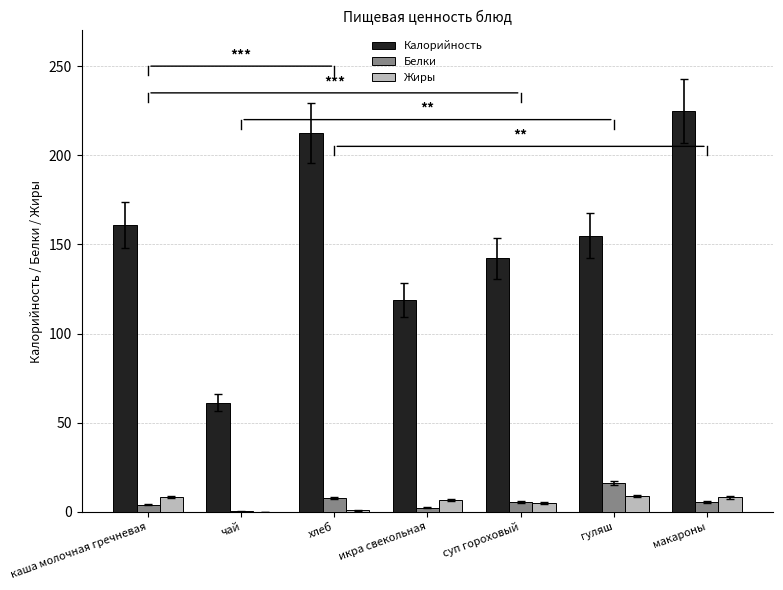

What is the spread (max minus min) of values at чай?

61.2